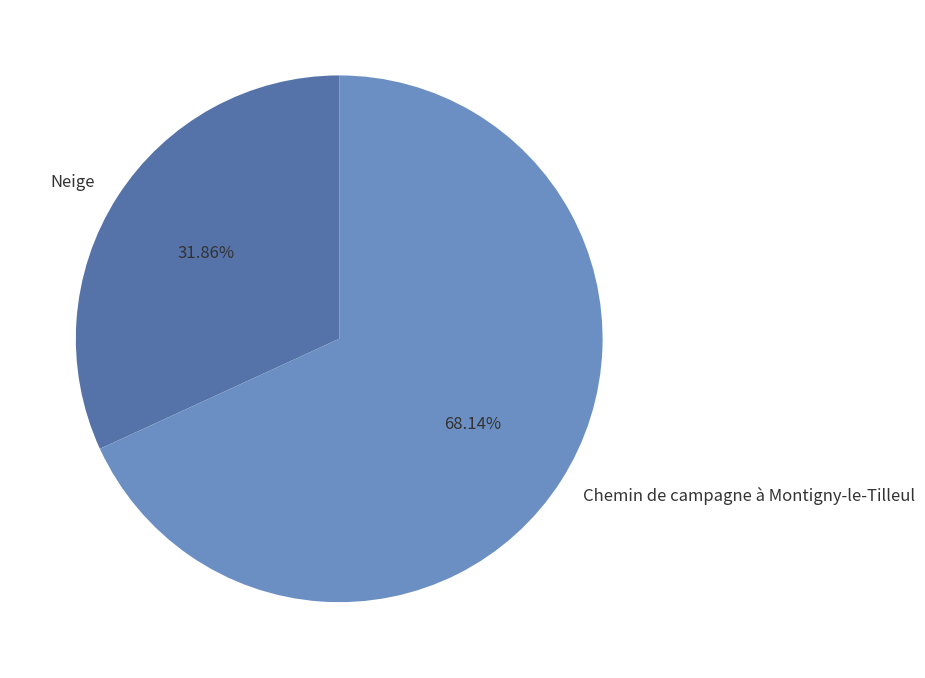

To the nearest percent, what percentage of the pie is Chemin de campagne à Montigny-le-Tilleul?

68%